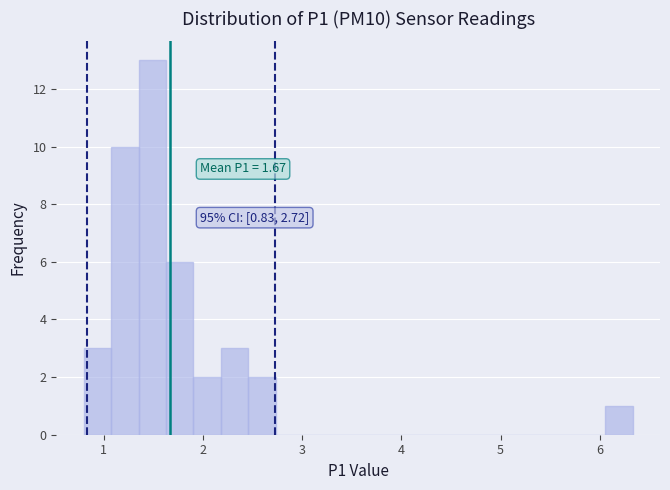

Read against the x-axis, roughly where is the centre of the tallest bar?

1.5